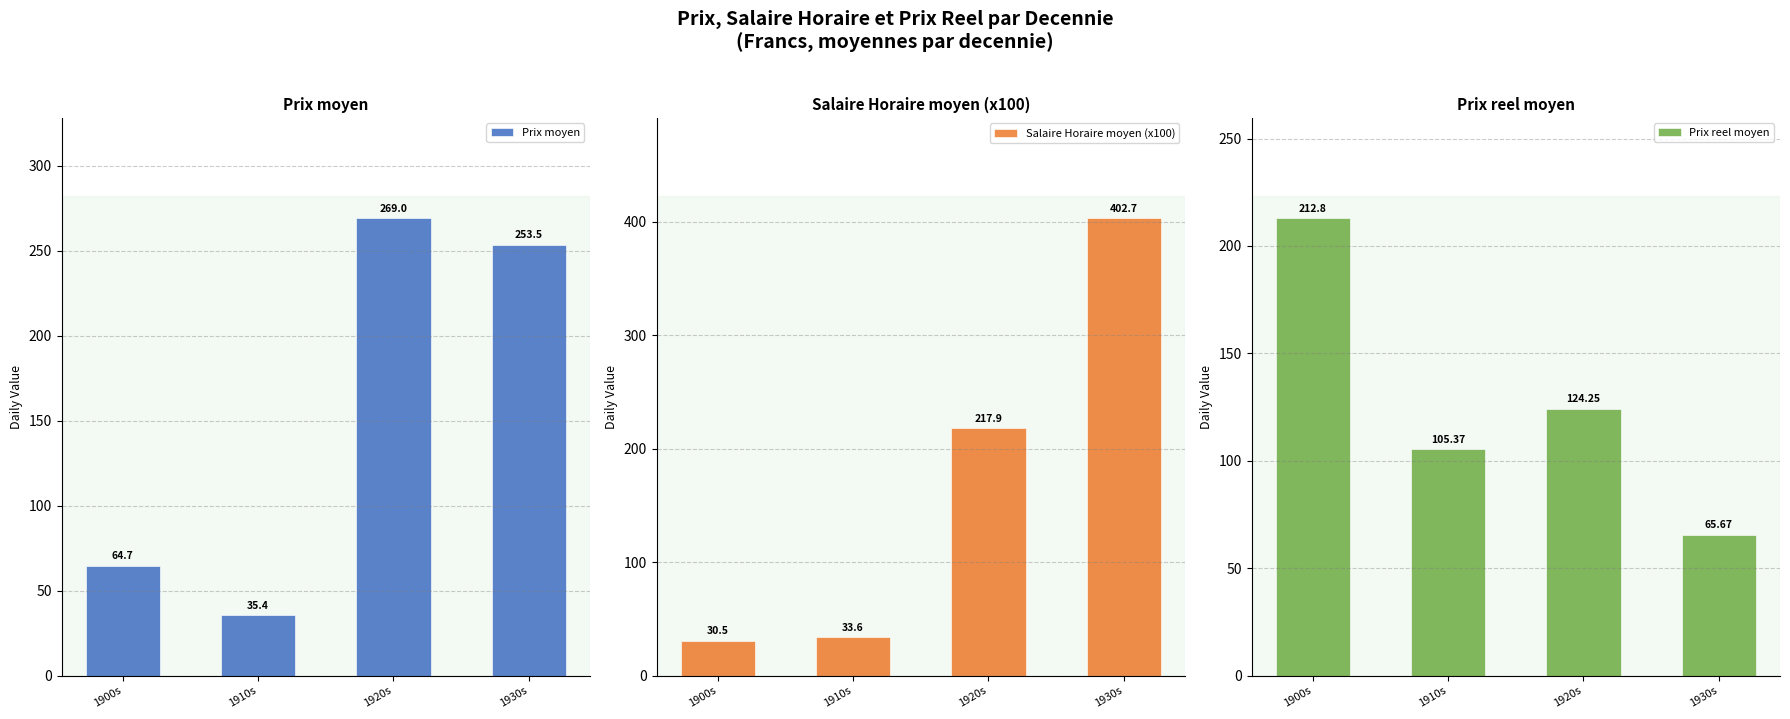

How many bars are there in each group?

3